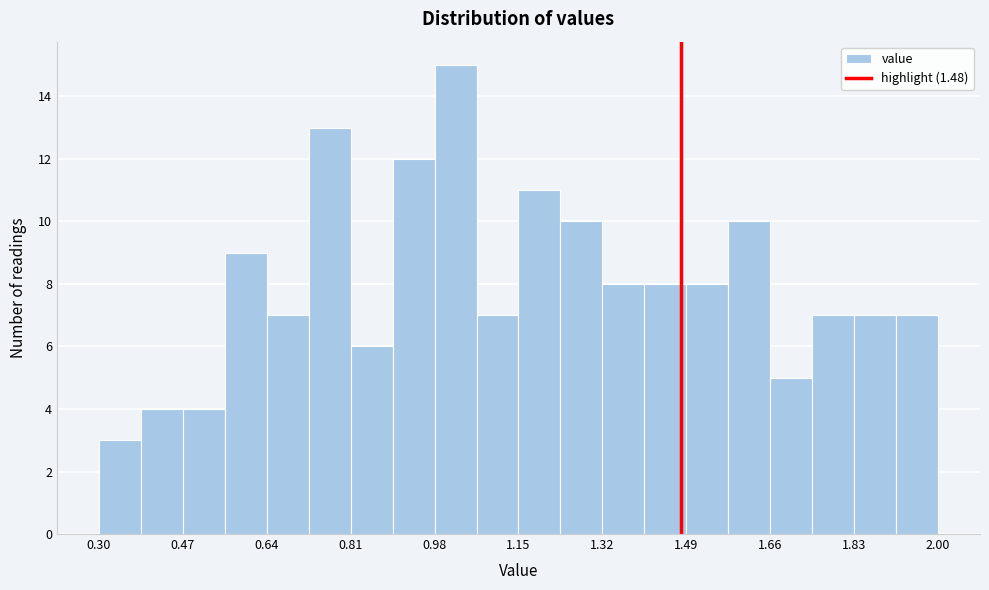

How tall is the bar that spans 1.660 to 1.745 on the x-axis? Neither the bar edges nor the heights are printed on the chart, so give them approximately, as read against the axes.

5